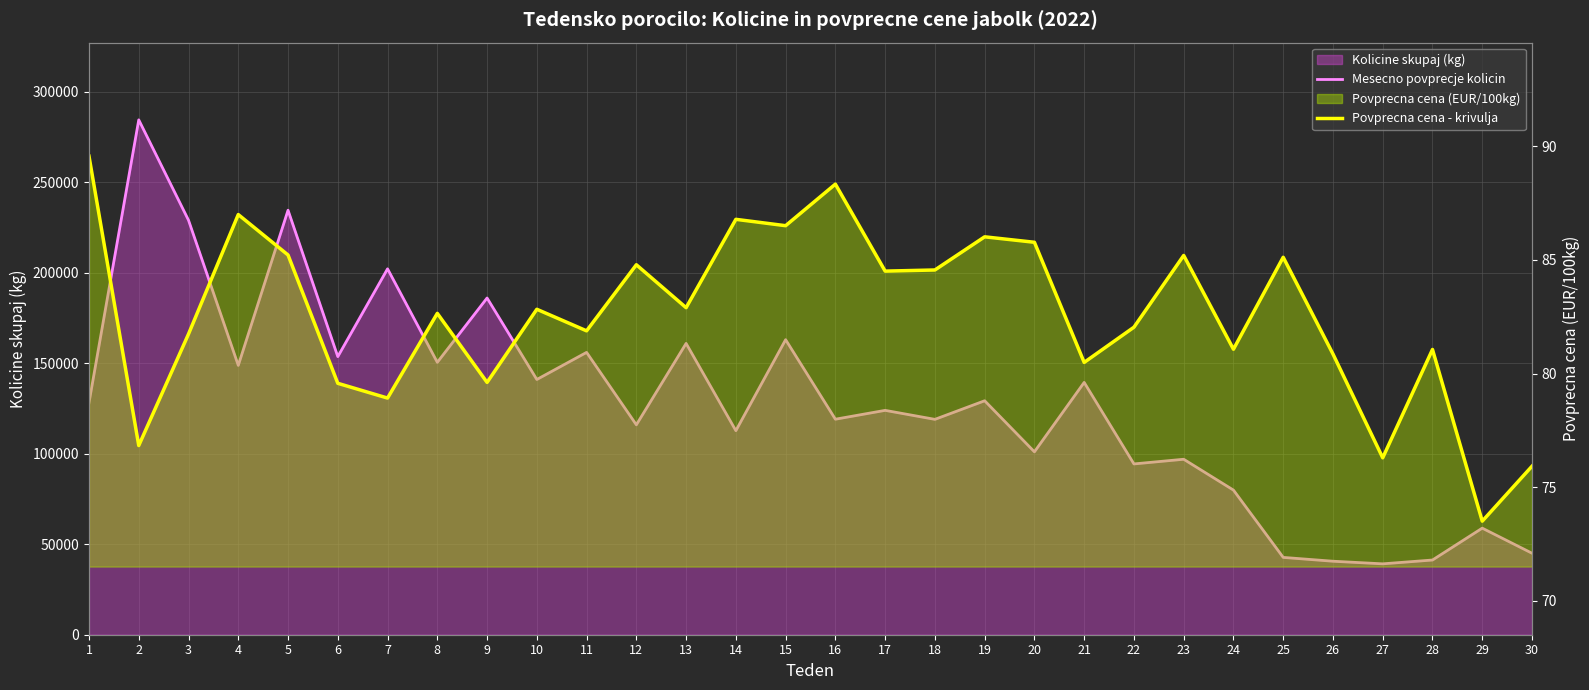

Where is the first local maximum for Povprecna cena - krivulja?

4